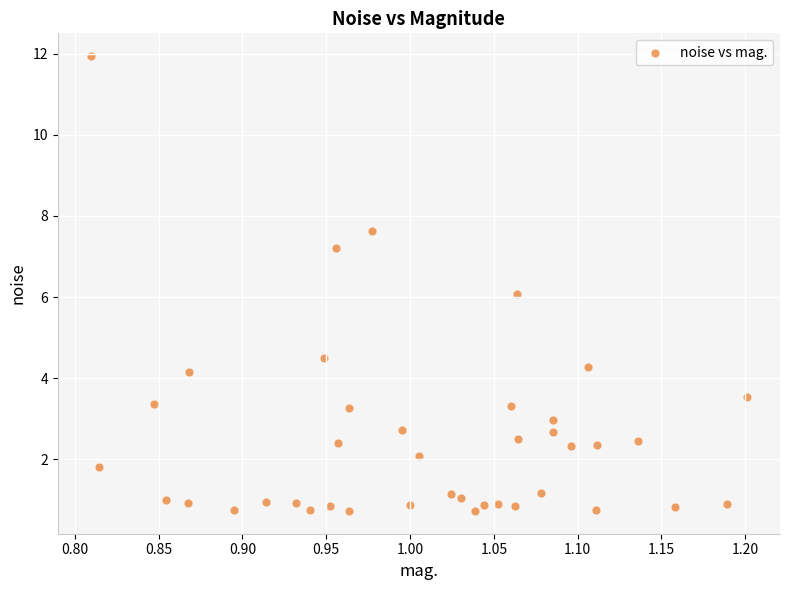

What is the range of Y values (max minus min)?

11.2